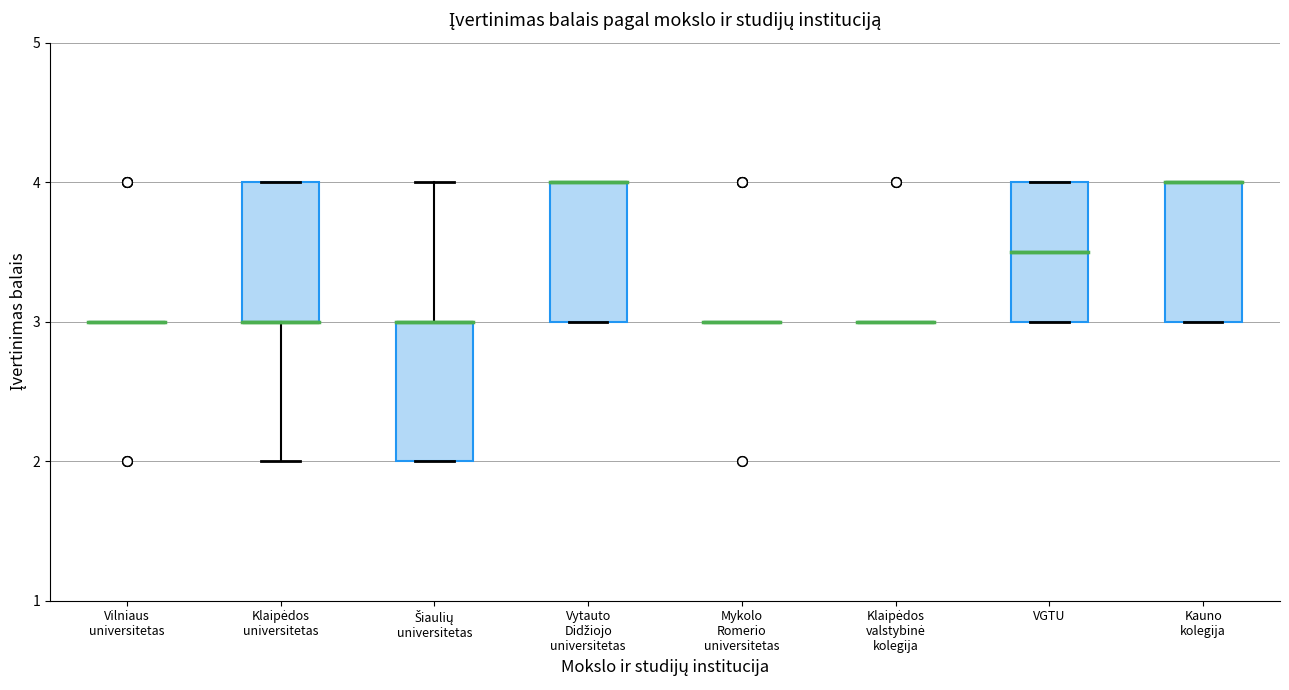

Reading left to right, transcribe this box plot: for each box, give where its median line is, the range the box spans, and where its two whiskers end, as read against the y-axis. The values are not printed on the chart, so give them approximately, as read against the axis.

Vilniaus universitetas: box collapsed to a line at 3.0, whiskers 3.0 to 3.0
Klaipėdos universitetas: median 3.0 (drawn on the box's lower edge), box 3.0 to 4.0, whiskers 2.0 to 4.0
Šiaulių universitetas: median 3.0 (drawn on the box's upper edge), box 2.0 to 3.0, whiskers 2.0 to 4.0
Vytauto Didžiojo universitetas: median 4.0 (drawn on the box's upper edge), box 3.0 to 4.0, whiskers 3.0 to 4.0
Mykolo Romerio universitetas: box collapsed to a line at 3.0, whiskers 3.0 to 3.0
Klaipėdos valstybinė kolegija: box collapsed to a line at 3.0, whiskers 3.0 to 3.0
VGTU: median 3.5, box 3.0 to 4.0, whiskers 3.0 to 4.0
Kauno kolegija: median 4.0 (drawn on the box's upper edge), box 3.0 to 4.0, whiskers 3.0 to 4.0